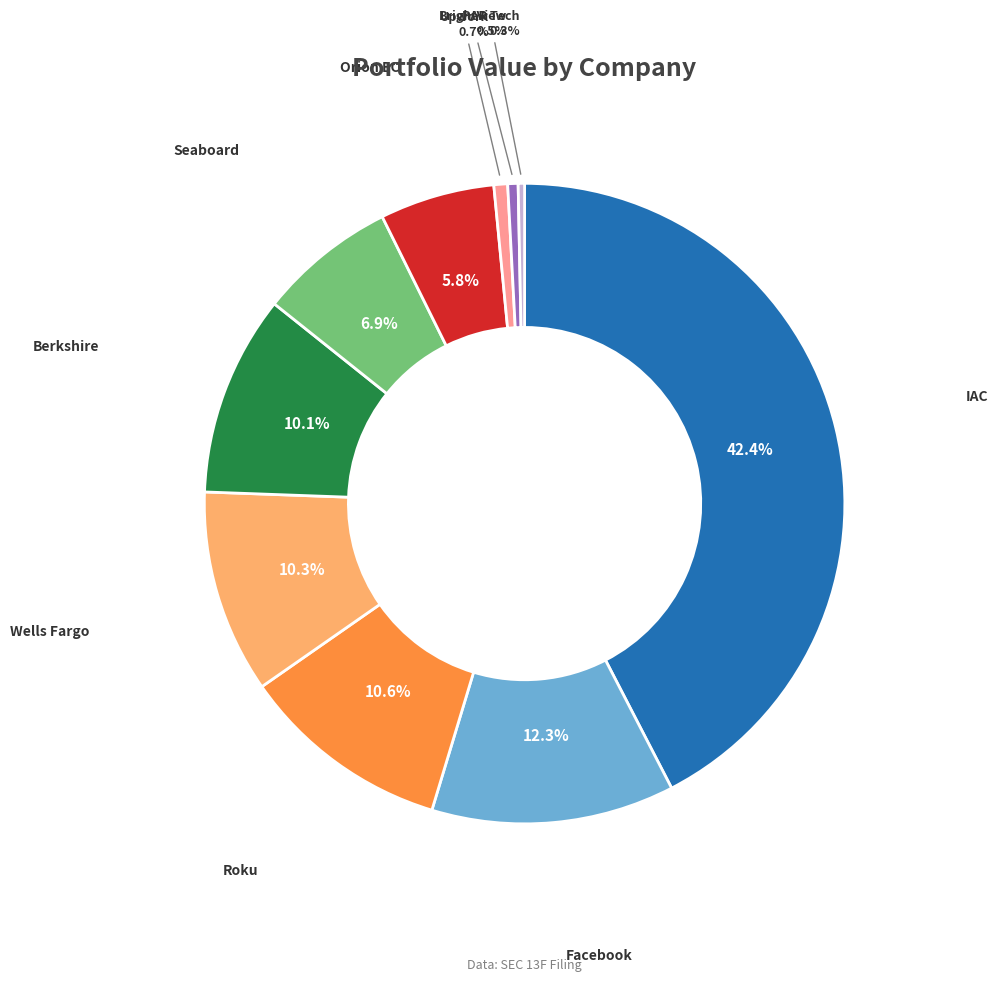

What is the ratio of the value at Berkshire to the value at Wells Fargo?

1.0